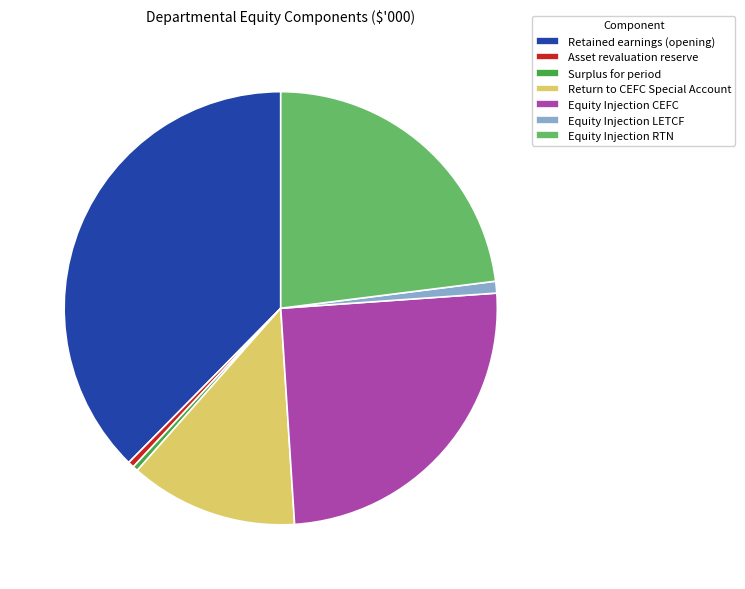

Which category has the biggest portion of the pie?

Retained earnings (opening)